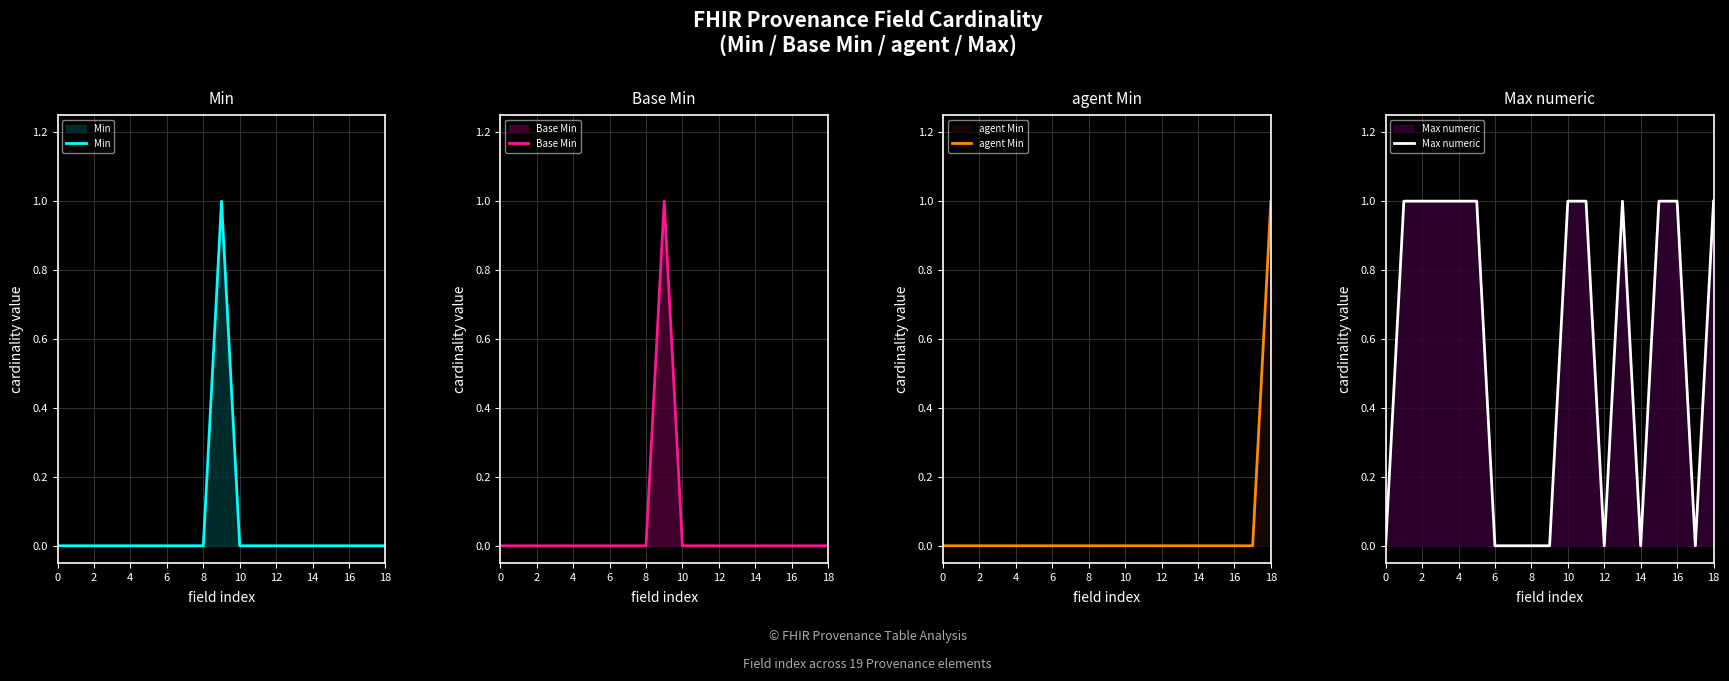

Which series has the widest spread of values?

Min